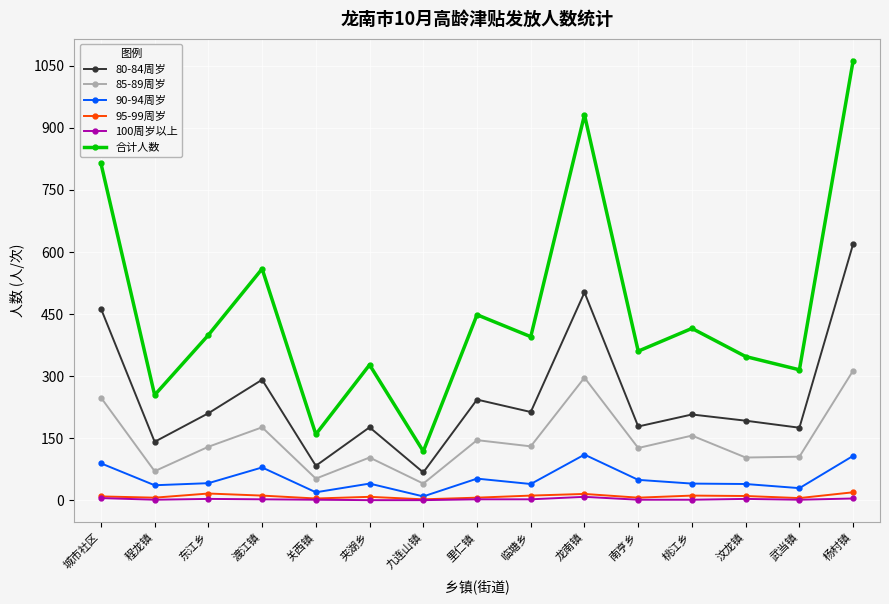

True or false: 100周岁以上 and 合计人数 intersect in this chart.

False